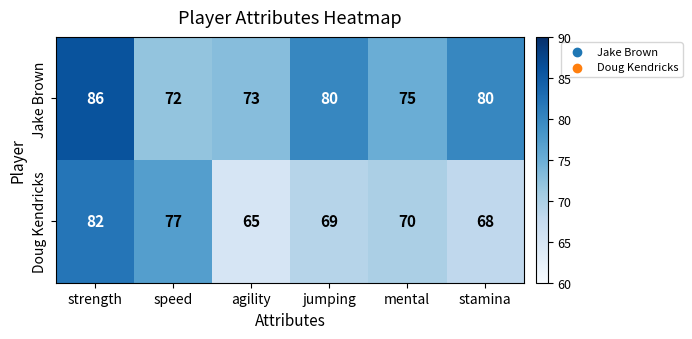

Between strength and speed, which series saw the biggest shift?

Jake Brown